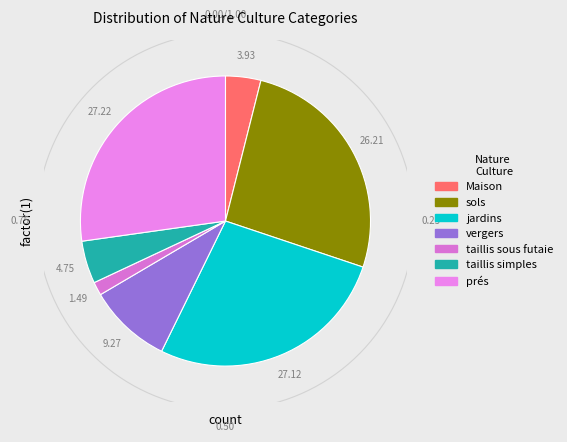

Is it true that taillis sous futaie is 11% of the pie?

False